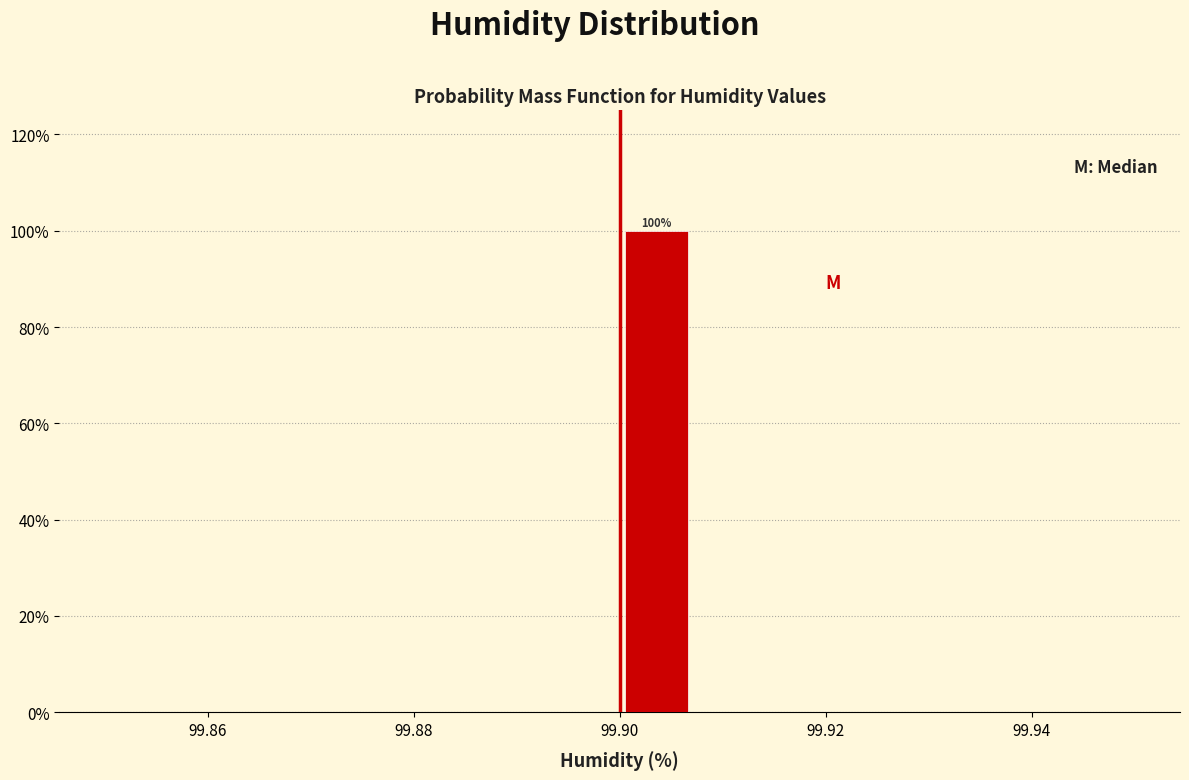

Read against the x-axis, roughly where is the centre of the tallest bar?

99.904